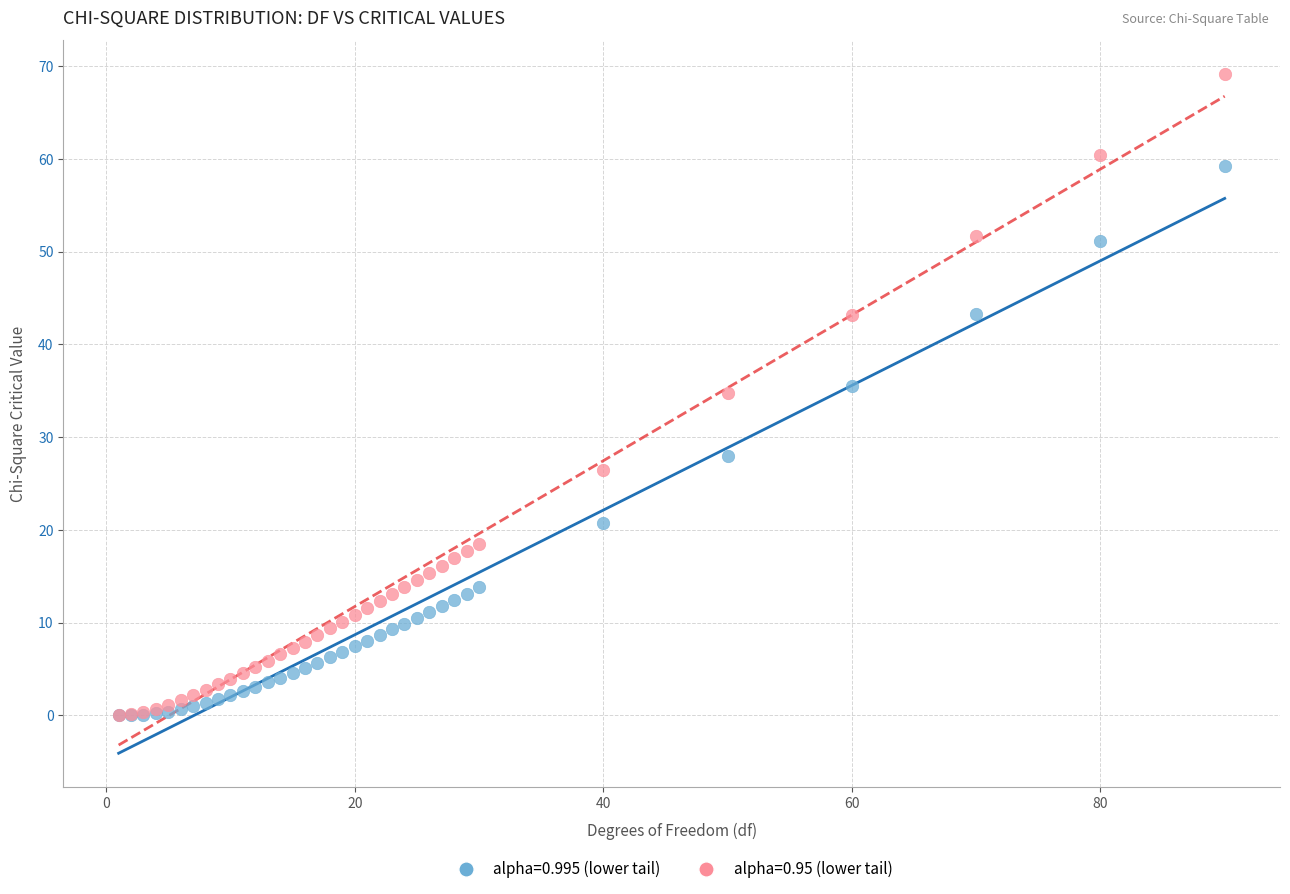

What are all the series names shown in the legend?

alpha=0.995 (lower tail), alpha=0.95 (lower tail)